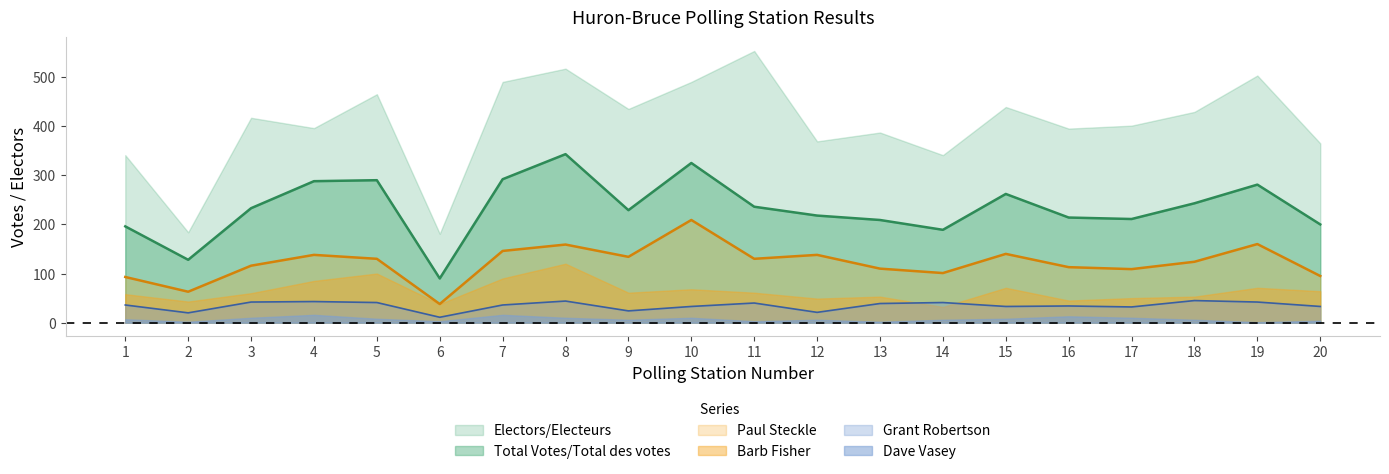

Between 4 and 13, which series saw the biggest shift?

Total Votes/Total des votes